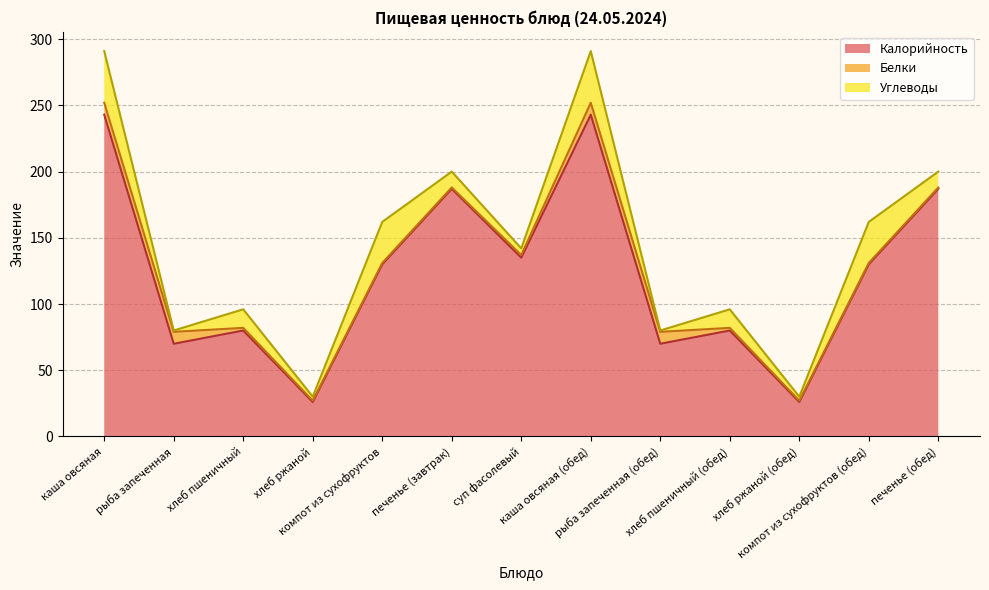

What position from the left is хлеб пшеничный?

3